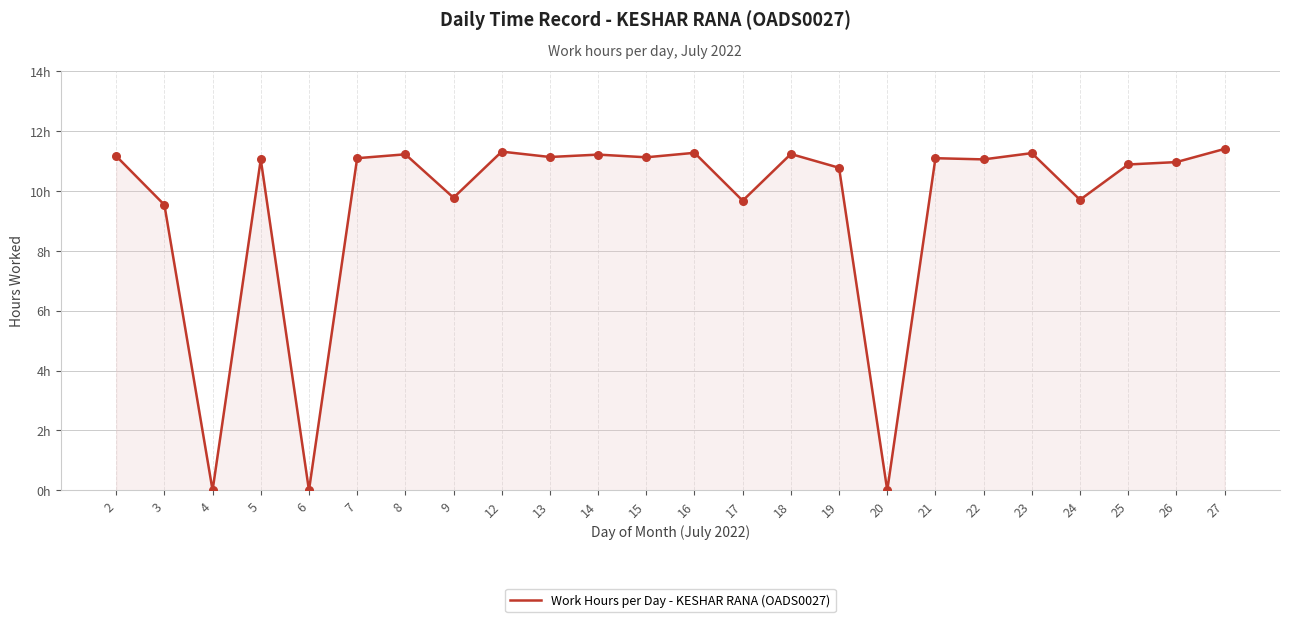

Approximately how many times larger is the value at 26 compared to 19?

1.0